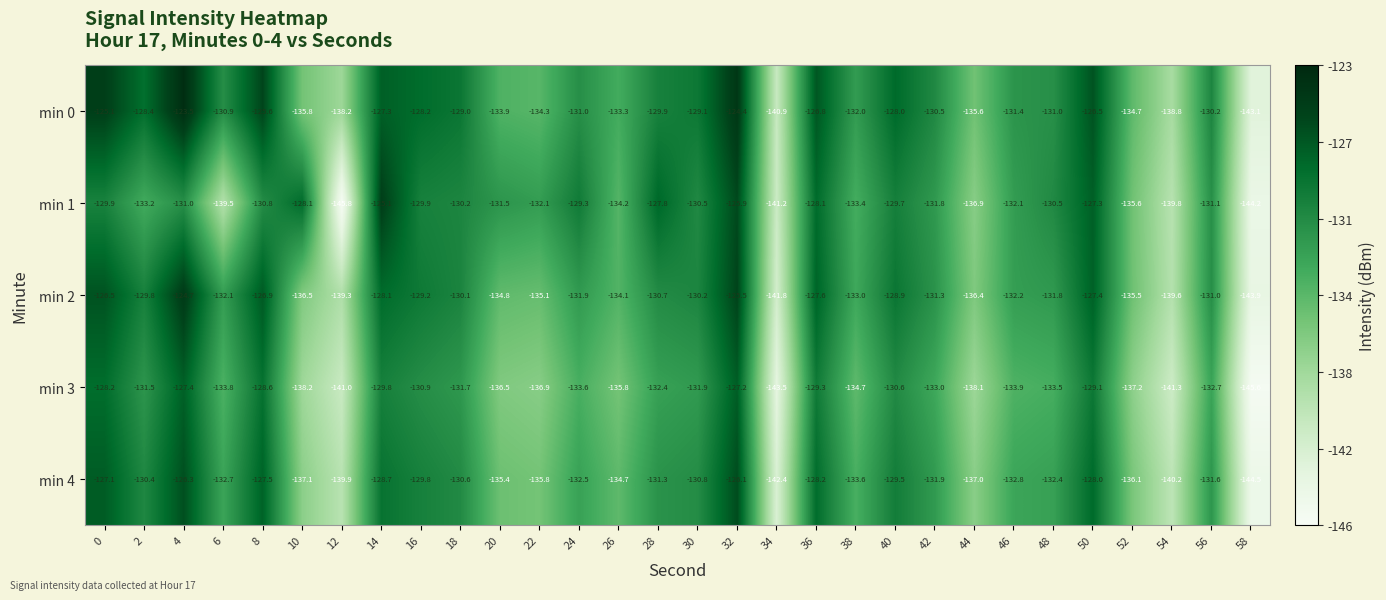

At which category is the sum across all series the highest?

32